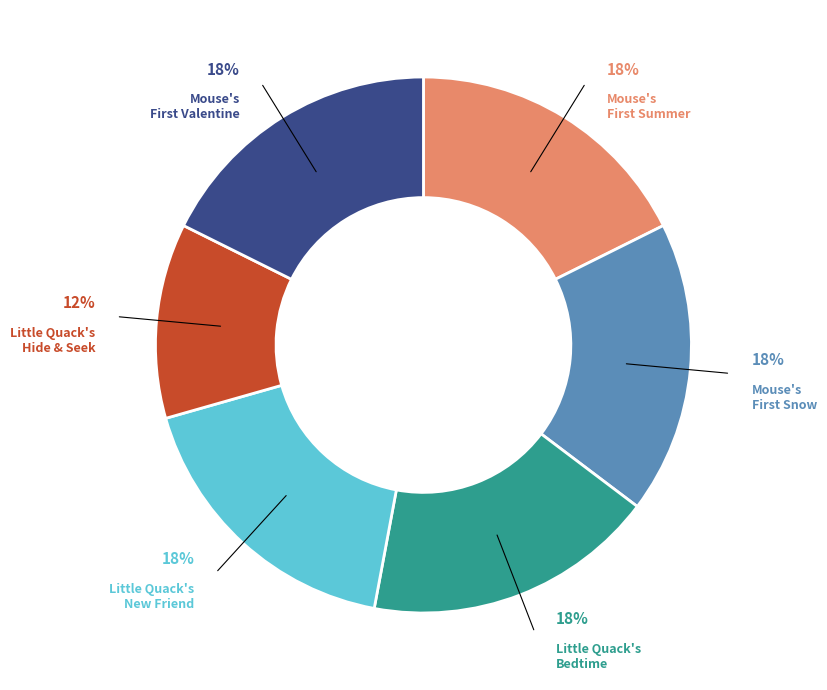

Is there any slice that represents more than half of the pie?

No